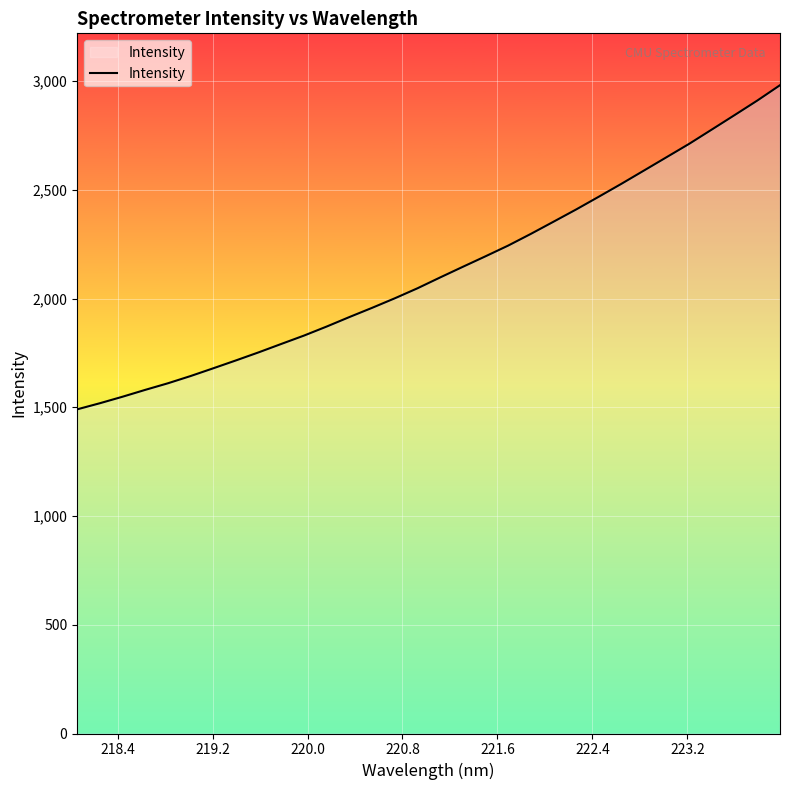

True or false: the data has more than 0 interior local peaks.

False